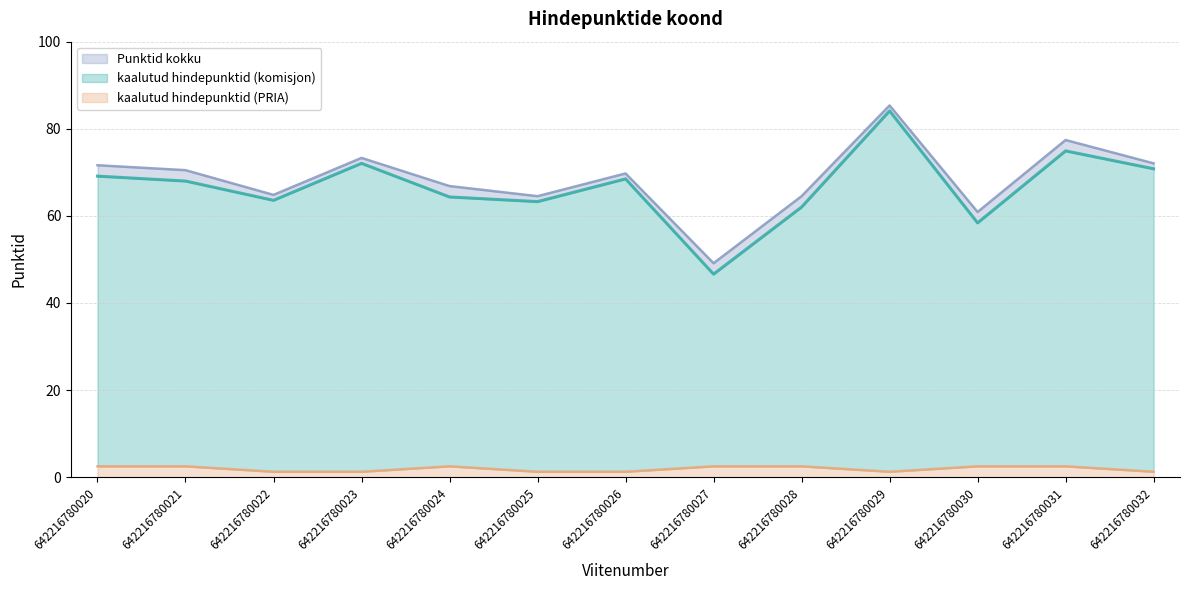

What is the spread (max minus min) of values at 642216780027?

46.6